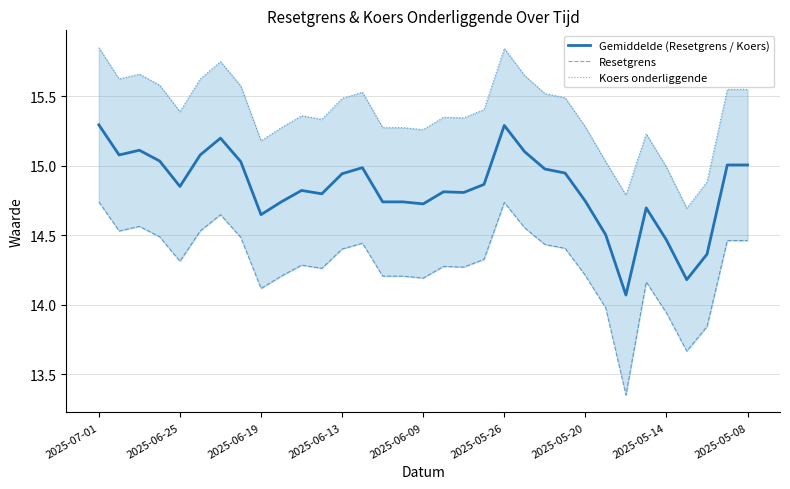

Between 2025-06-25 and 2025-05-20, which series saw the biggest shift?

Koers onderliggende